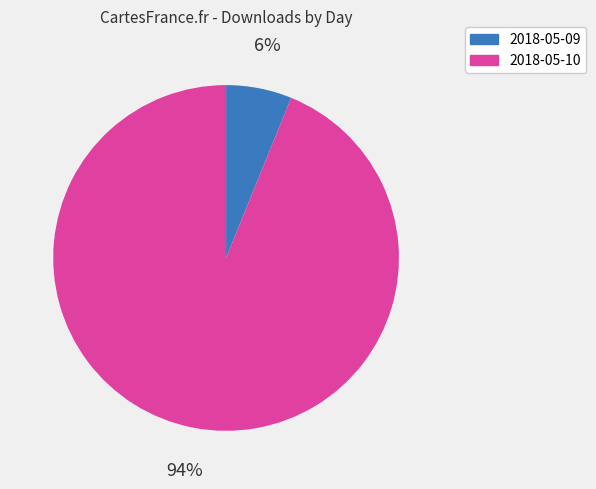

How many slices are in this pie chart?

2